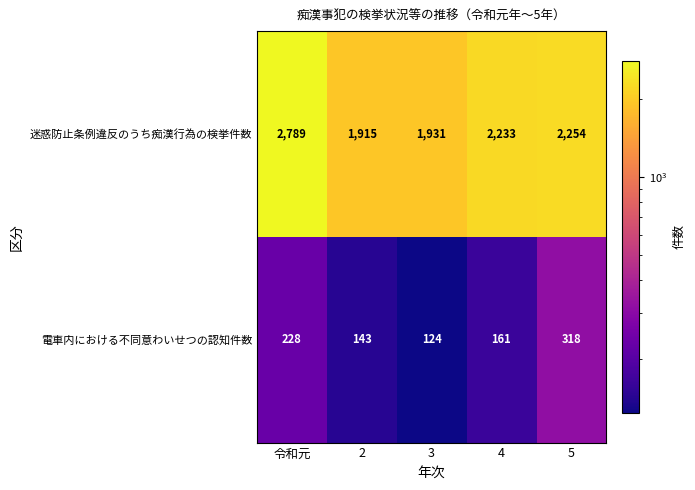

Reading left to right, extract all data points from this chart.

迷惑防止条例違反のうち痴漢行為の検挙件数: 令和元=2789	2=1915	3=1931	4=2233	5=2254
電車内における不同意わいせつの認知件数: 令和元=228	2=143	3=124	4=161	5=318